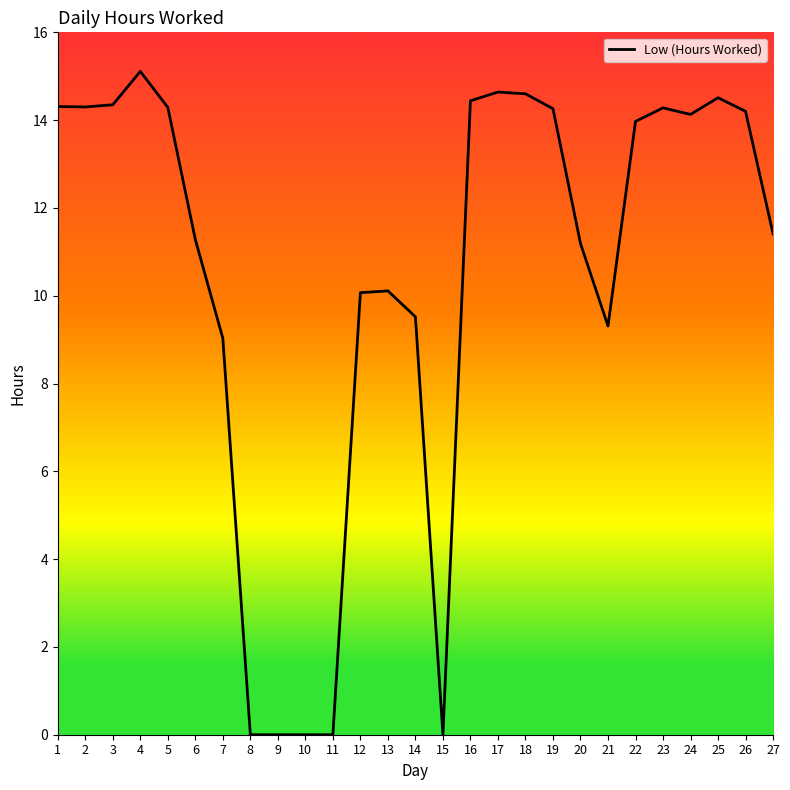

What is the difference between the values at 2 and 11?

14.3